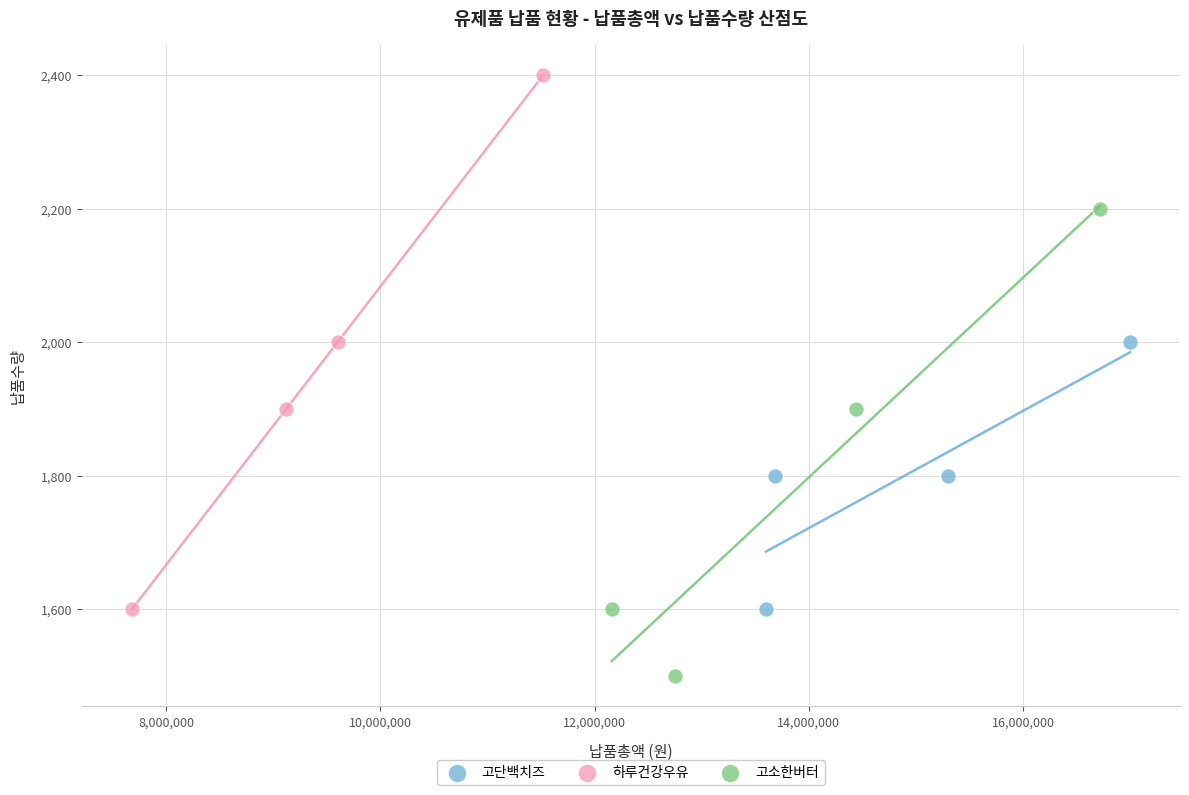

Which series has the widest spread of Y values?

하루건강우유